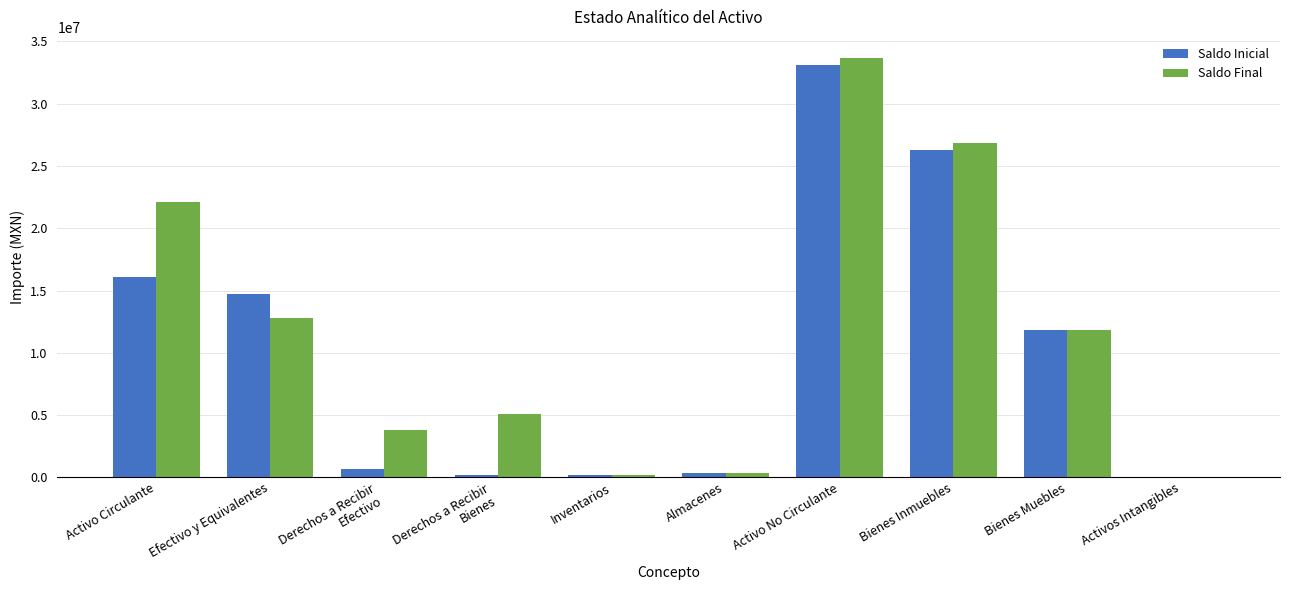

Which series has the largest range (max minus min)?

Saldo Final